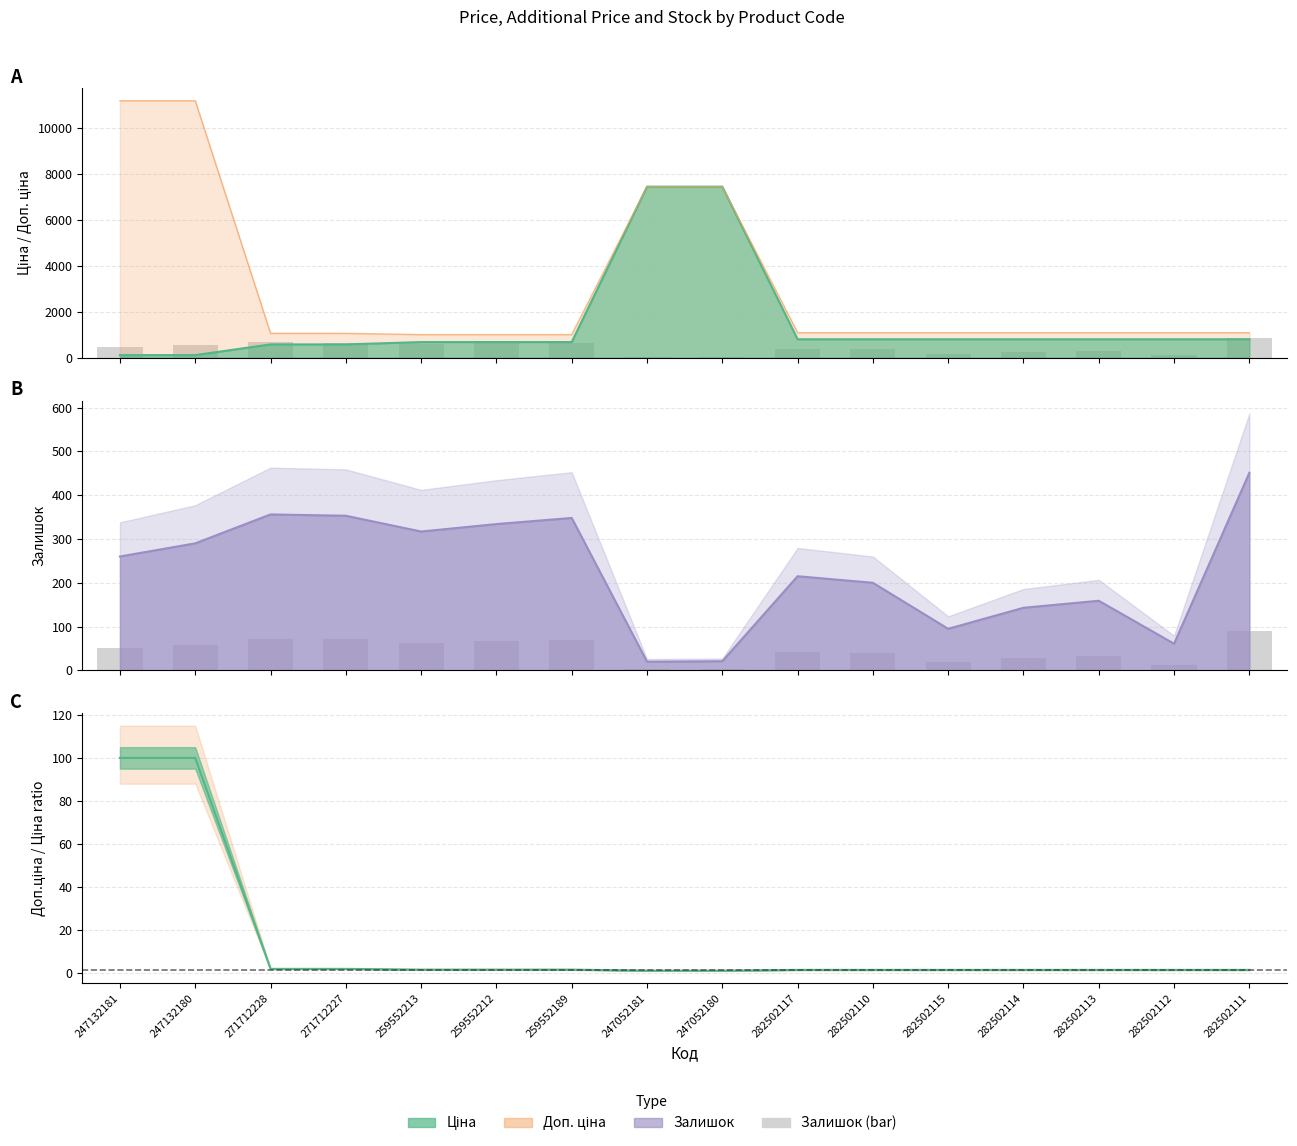

How many bars are there in each group?

2